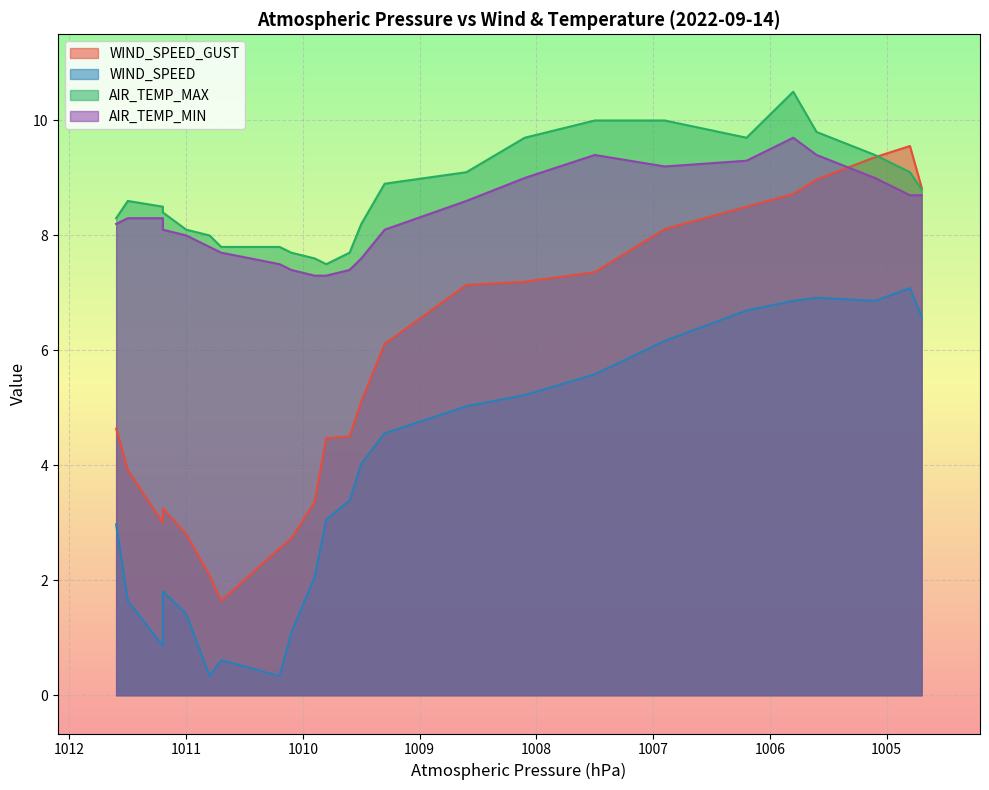

How many values in the AIR_TEMP_MAX series are below 8?

6